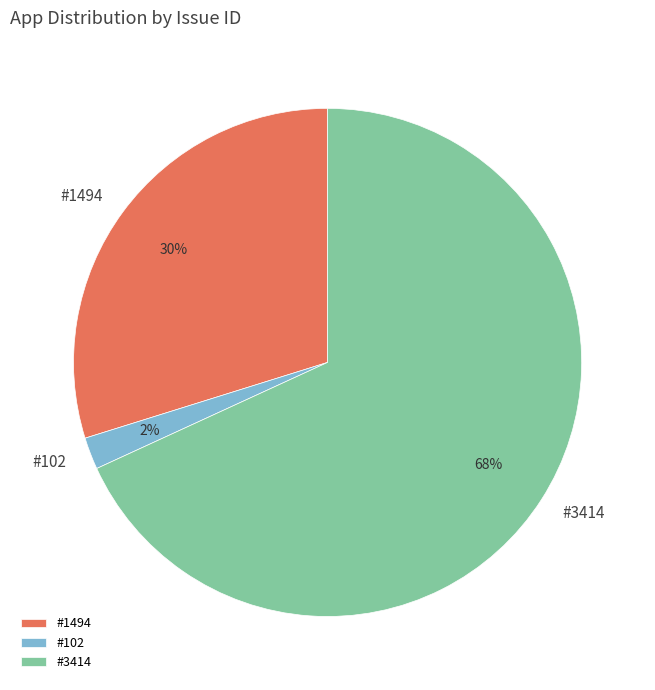

The #1494 slice represents 30% of the pie. True or false?

True